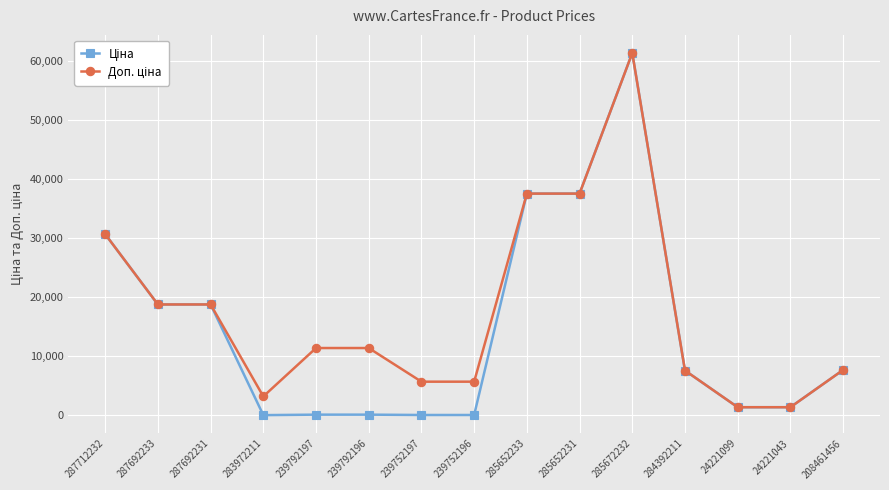

What is the greatest value displayed?

61434.3